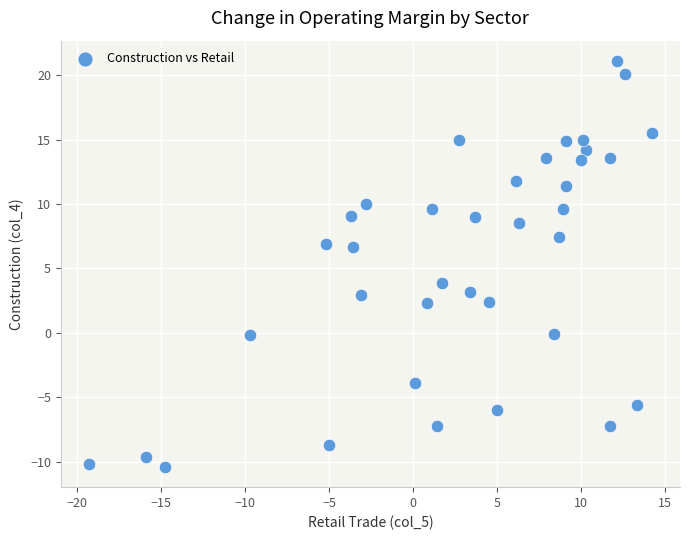

What Y value in the scatter plot is closest to 5?

3.9